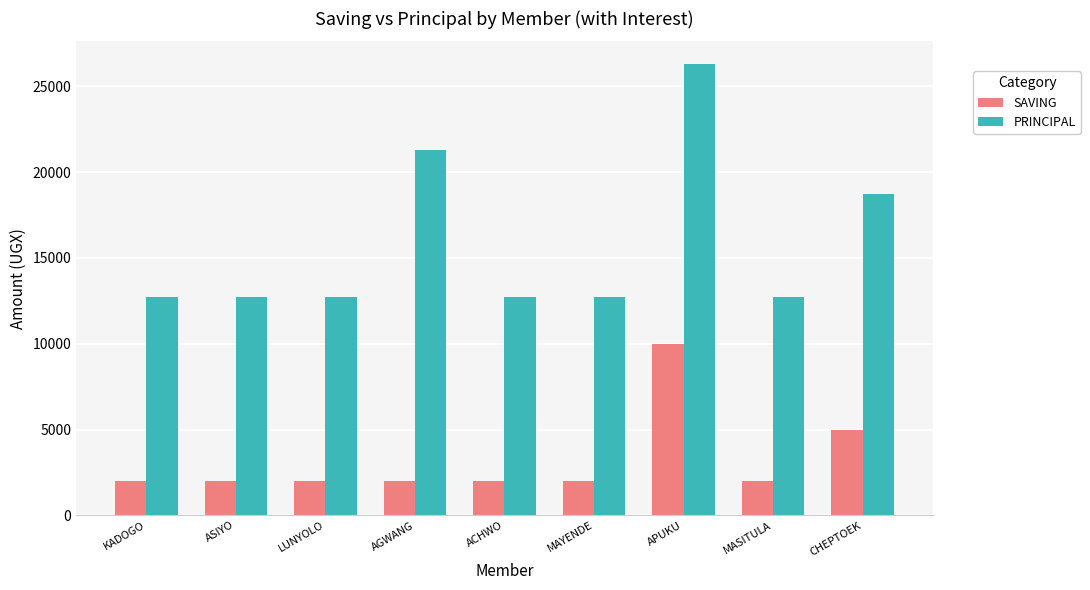

What is the difference between the highest and lowest values at MAYENDE?

10700